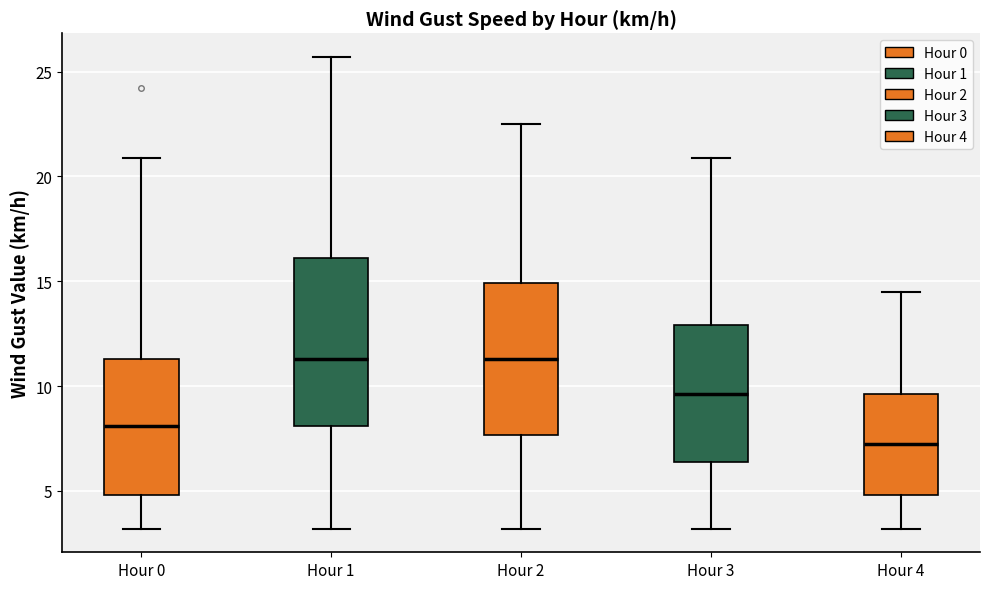

Reading left to right, read every box against the y-axis: the position of its median line, the range the box covers, and the ends of its whiskers. The values are not printed on the chart, so give them approximately, as read against the axis.

Hour 0: median 8.0, box 5.0 to 11.5, whiskers 3.0 to 21.0
Hour 1: median 11.5, box 8.0 to 16.0, whiskers 3.0 to 25.5
Hour 2: median 11.5, box 7.5 to 15.0, whiskers 3.0 to 22.5
Hour 3: median 9.5, box 6.5 to 13.0, whiskers 3.0 to 21.0
Hour 4: median 7.5, box 5.0 to 9.5, whiskers 3.0 to 14.5